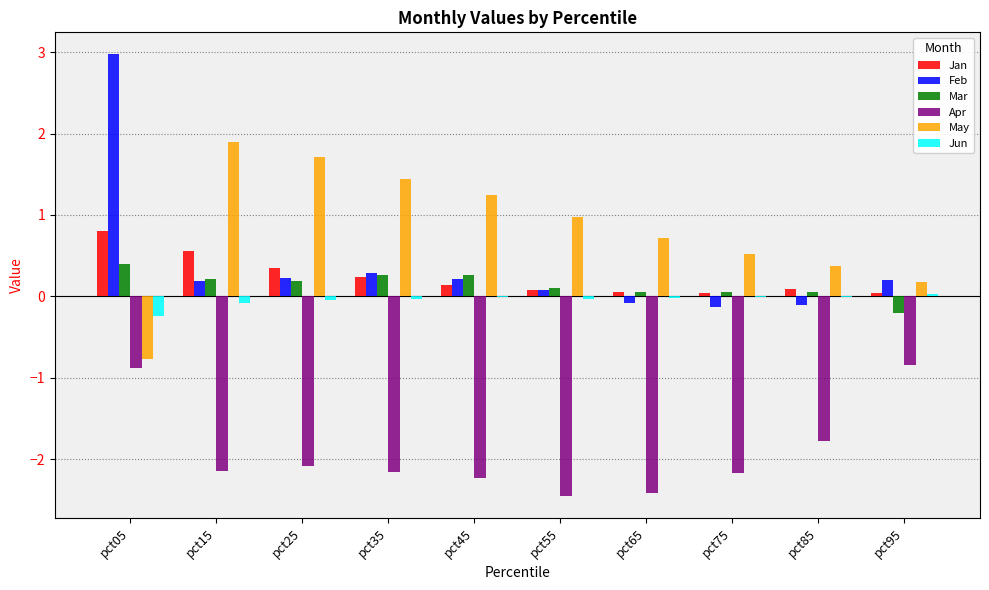

What are all the series names shown in the legend?

Jan, Feb, Mar, Apr, May, Jun